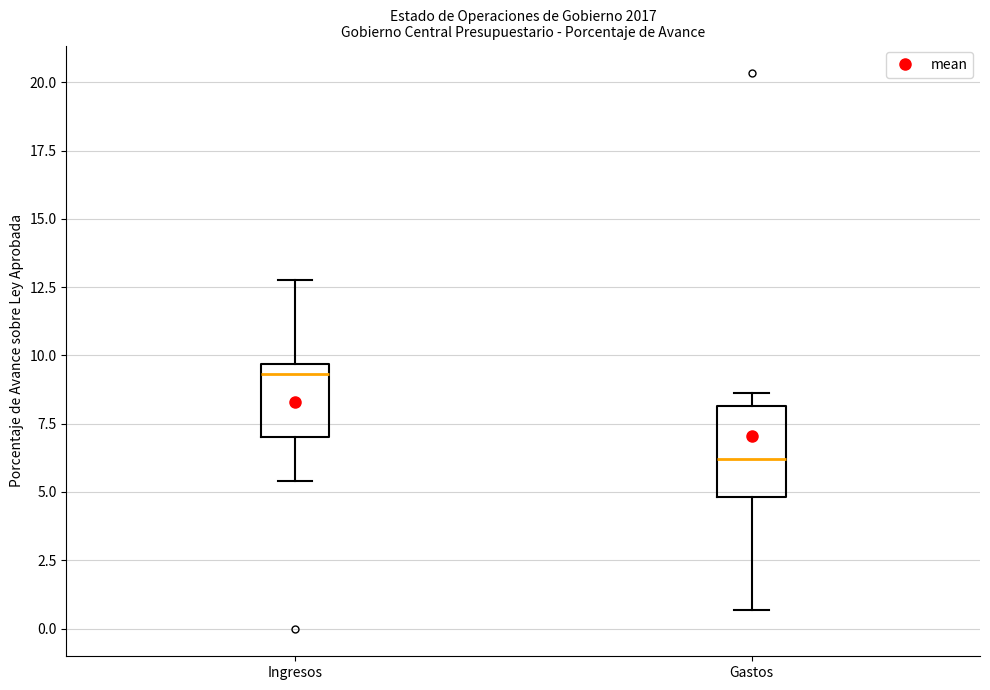

Where is the upper edge of the box for Gastos on the y-axis? The values are not printed on the chart, so give them approximately, as read against the axis.

8.0